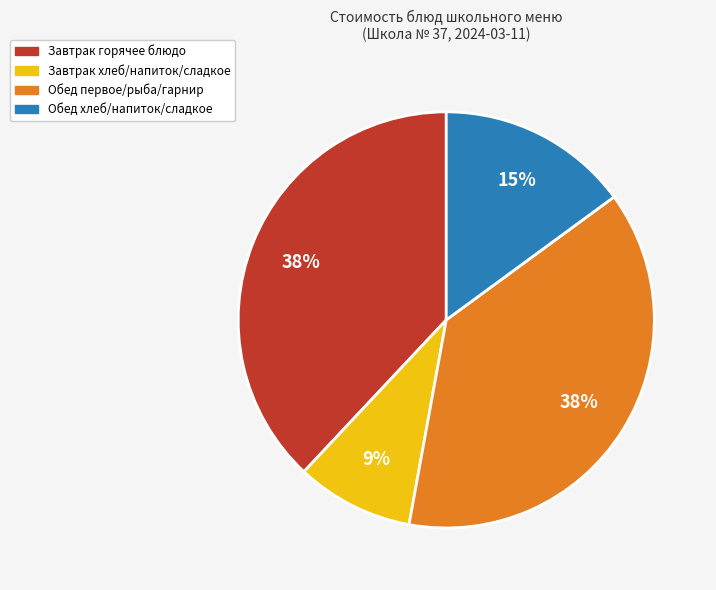

What is the ratio of the value at Завтрак хлеб/напиток/сладкое to the value at Обед хлеб/напиток/сладкое?

0.6